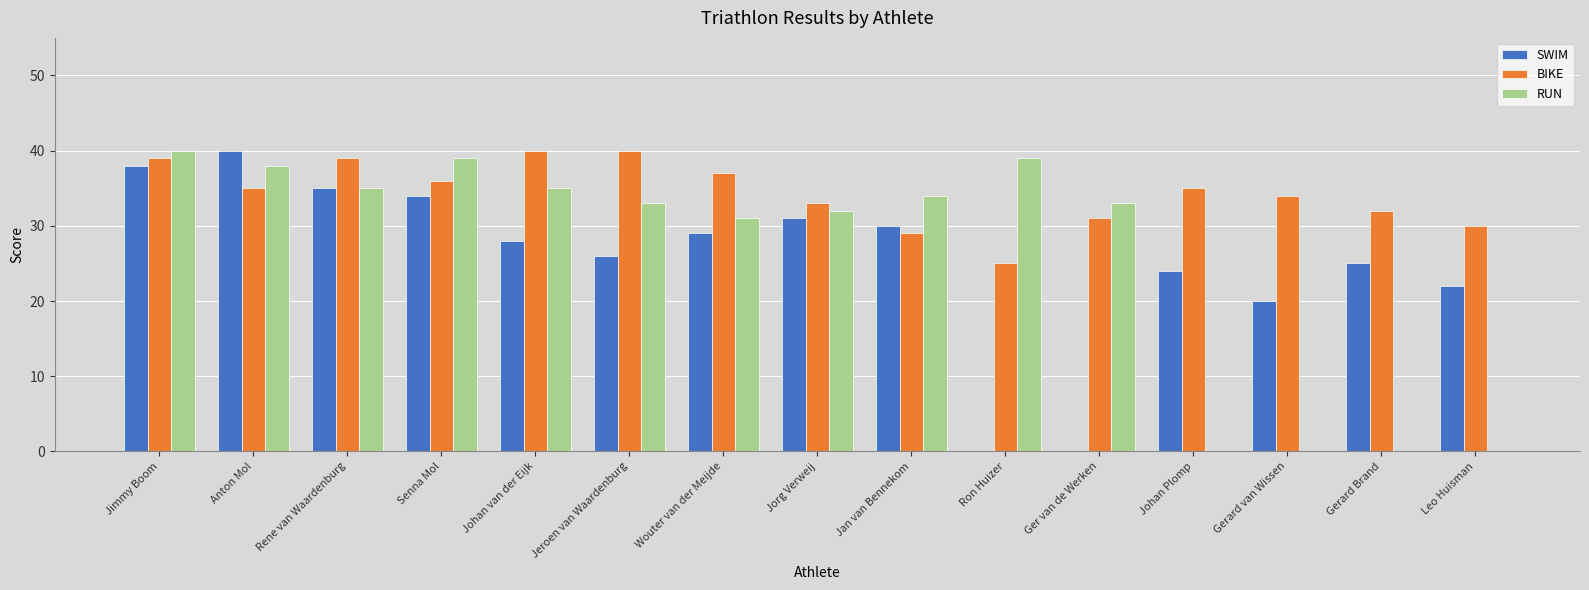

What are all the series names shown in the legend?

SWIM, BIKE, RUN